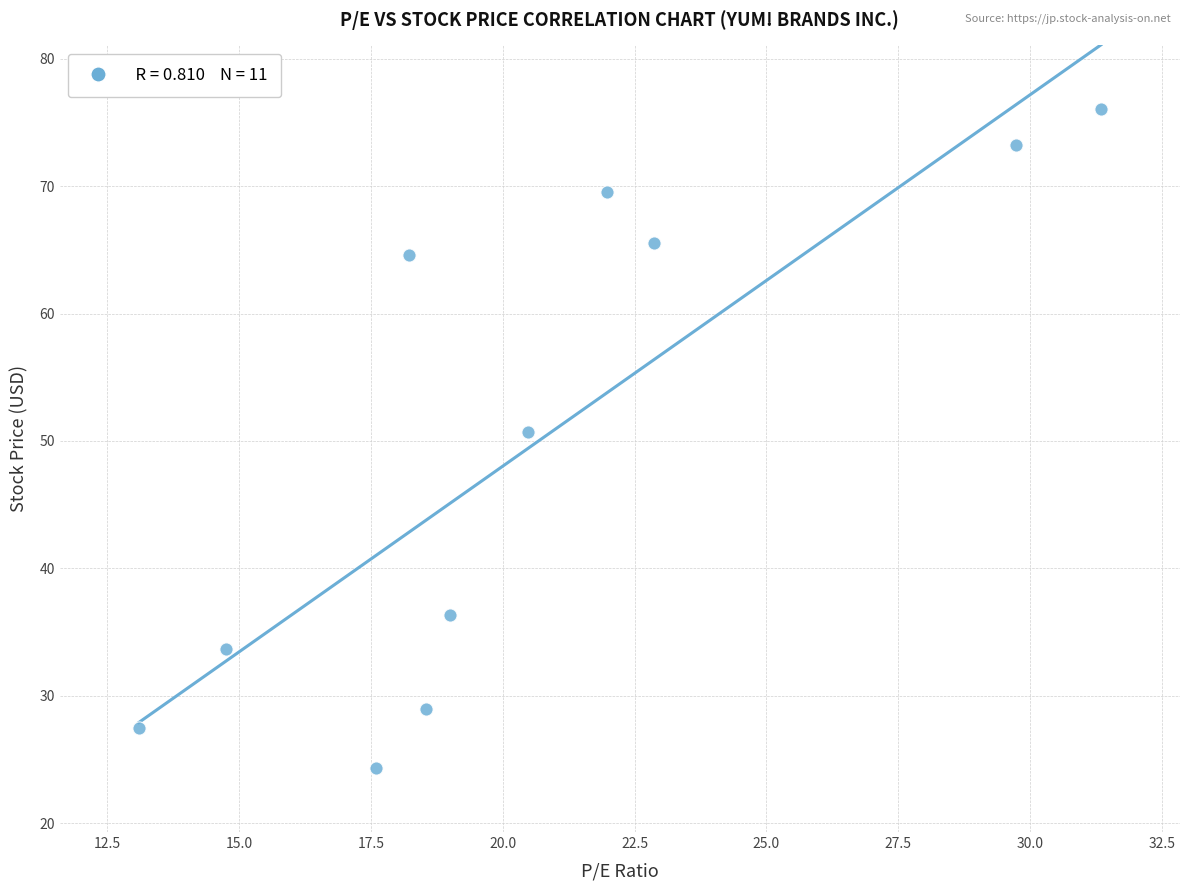

What is the range of X values (max minus min)?

18.2